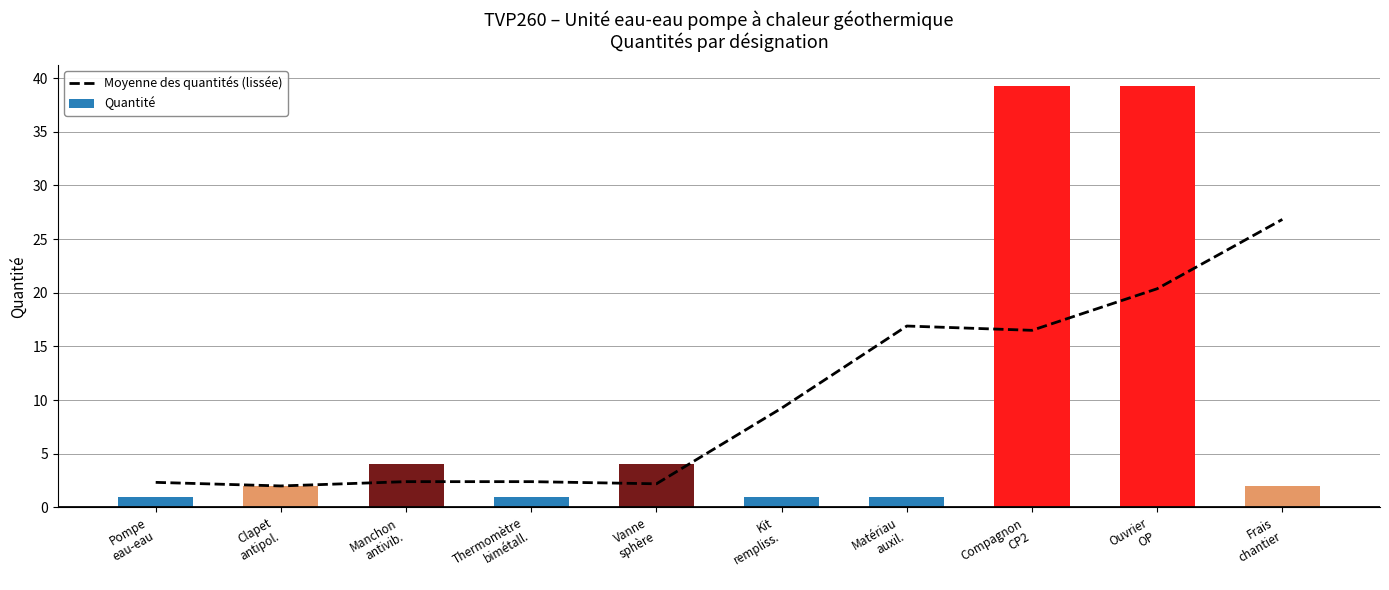

Which series changed the most between Clapet
antipol. and Frais
chantier?

Moyenne des quantités (lissée)